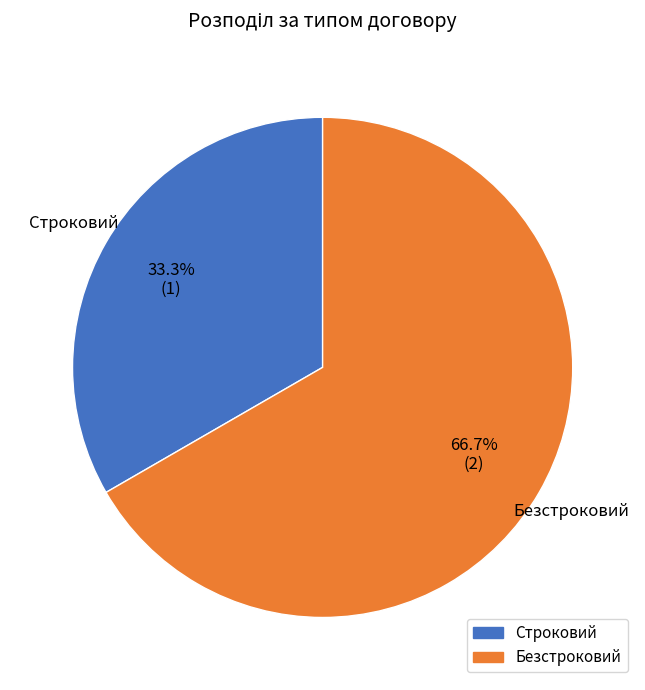

Is it true that Строковий is 48% of the pie?

False